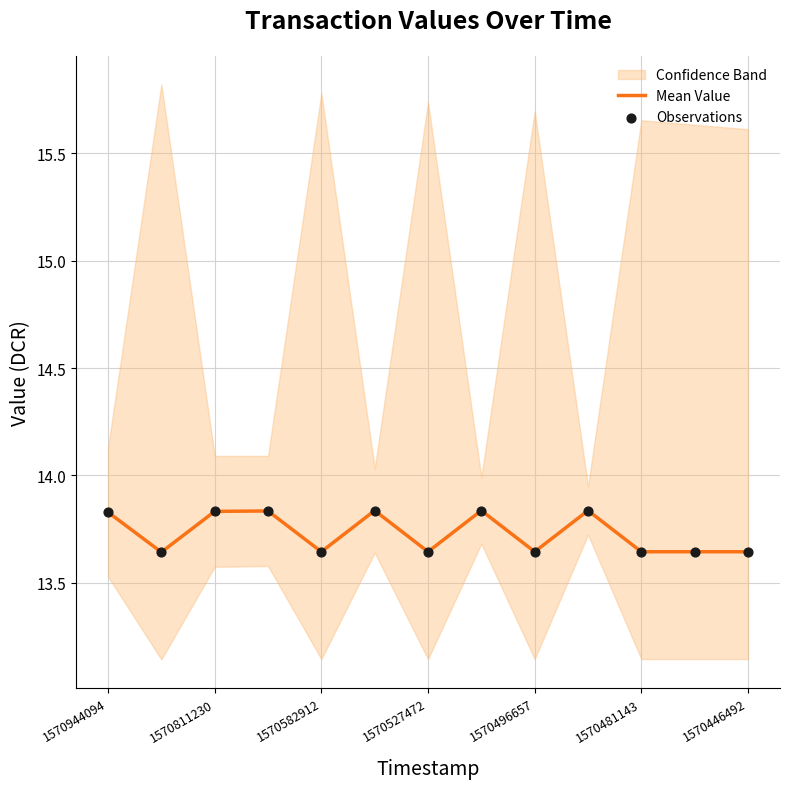

True or false: Mean Value has a value of 23.5 at 1570944094.

False